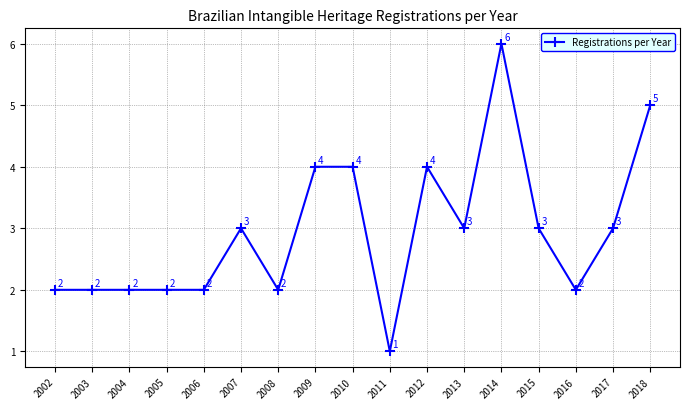

Which label corresponds to the smallest value in the chart?

2011